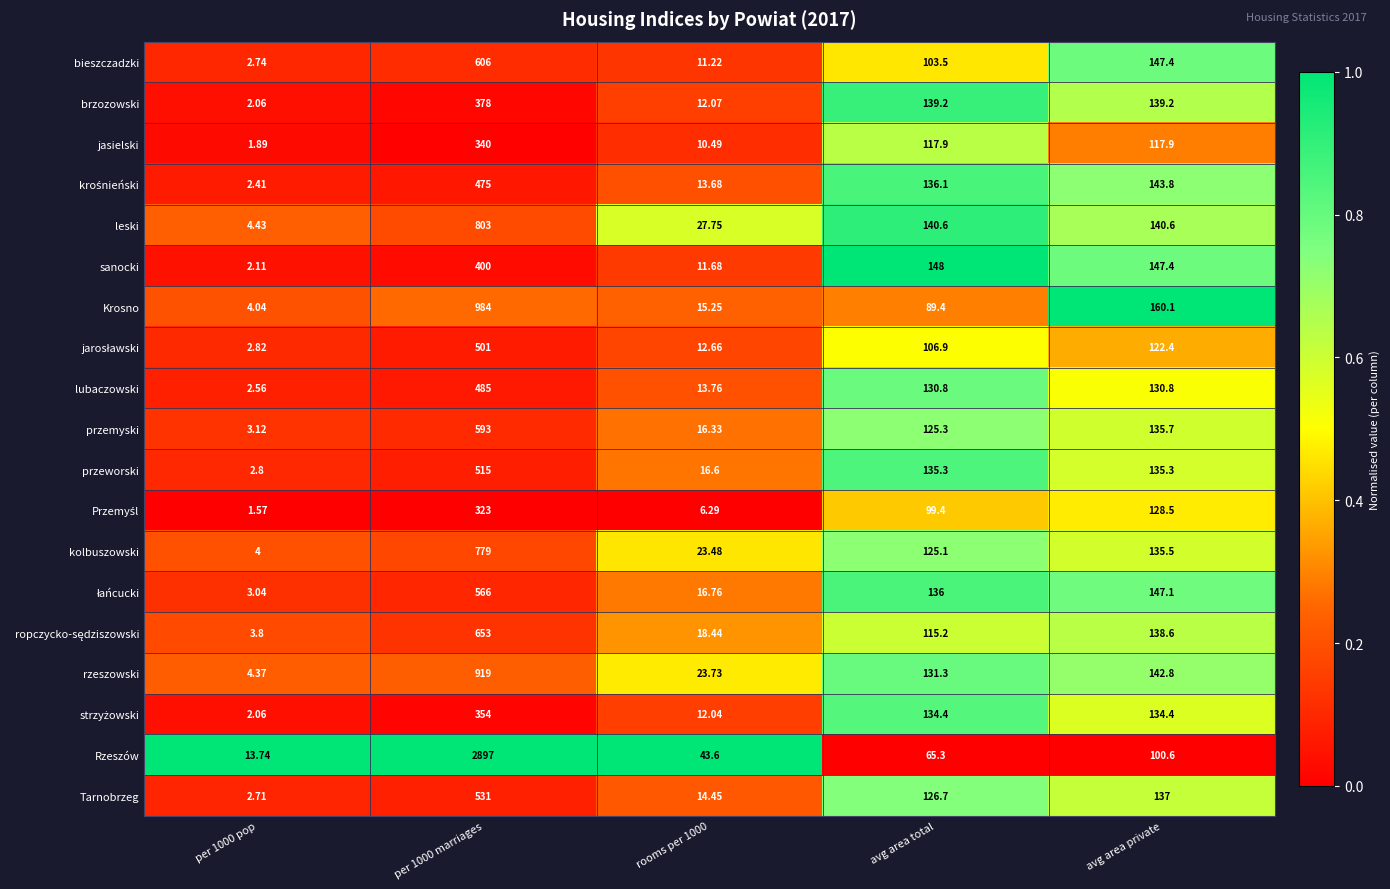

Which series has the largest total across all categories?

Rzeszów